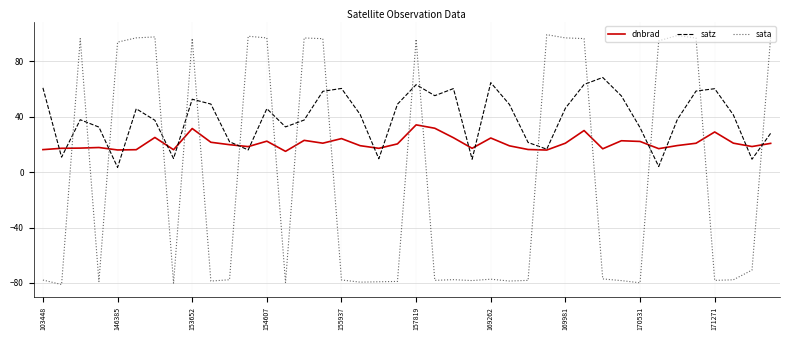

What is the minimum value for sata?

-81.2